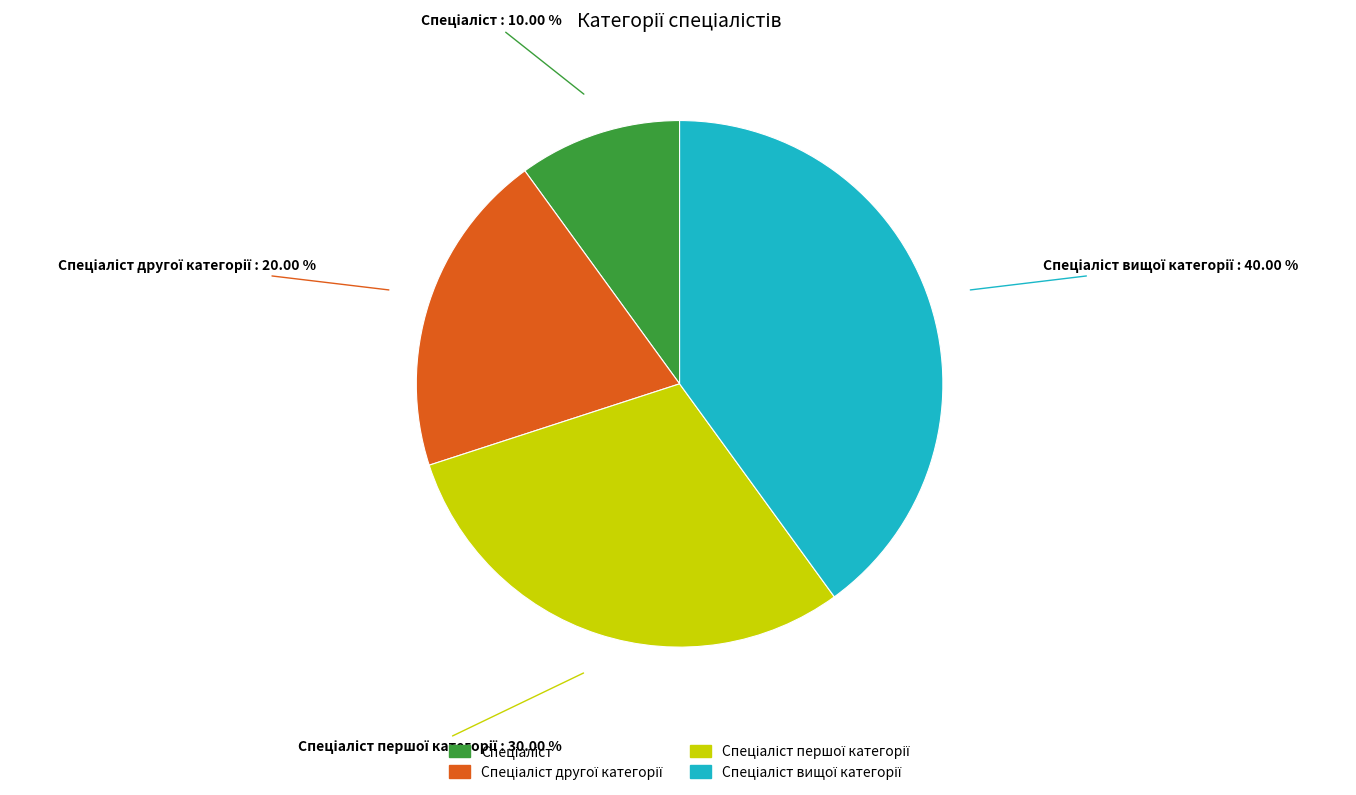

Is there a majority slice in this chart?

No